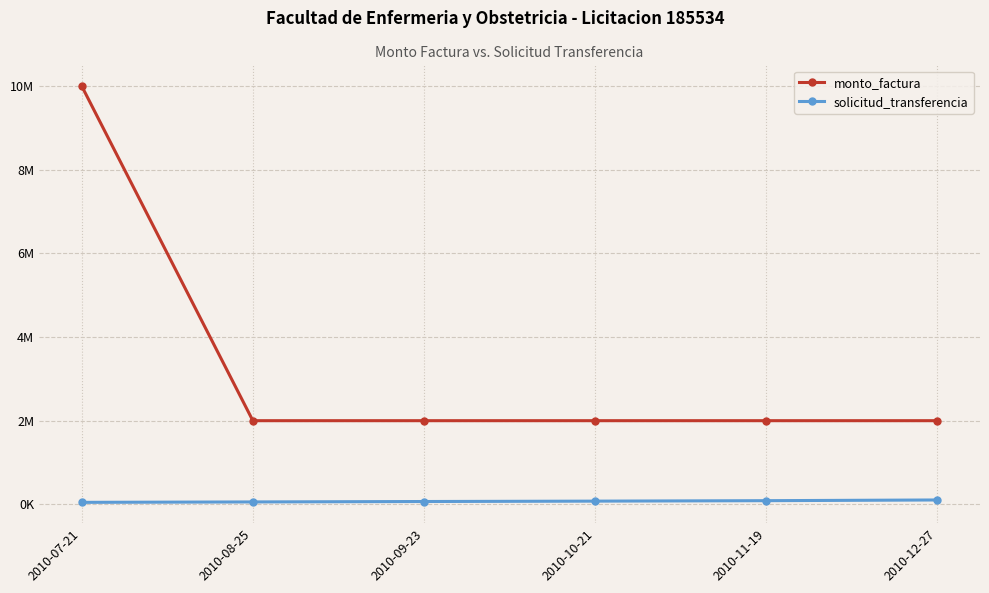

What is the difference between the maximum and second lowest values in the monto_factura series?

8000000